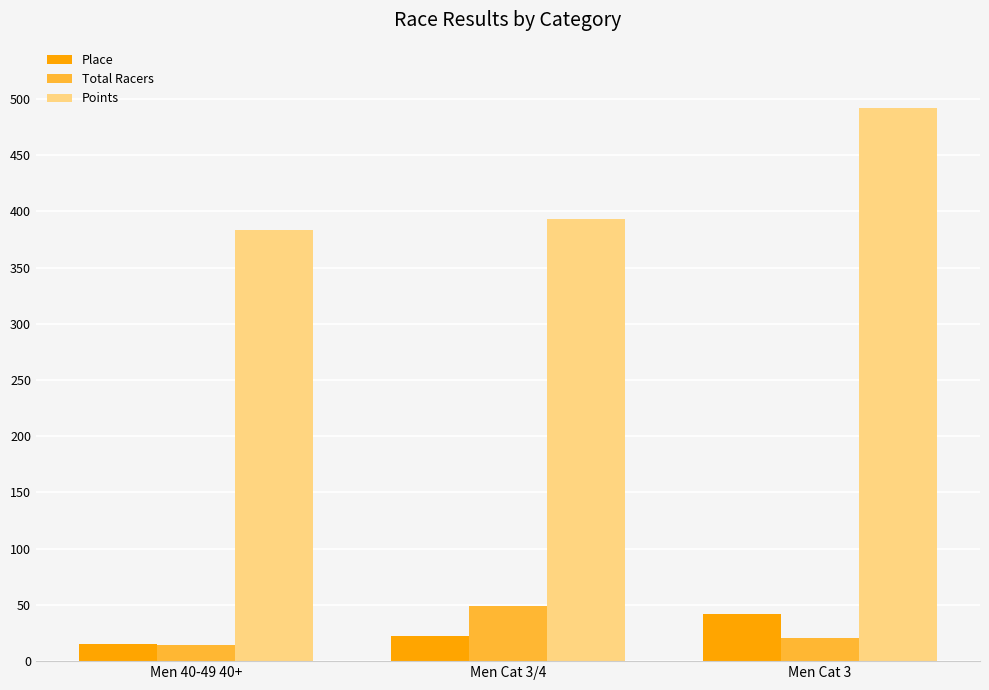

How many bars are there in each group?

3